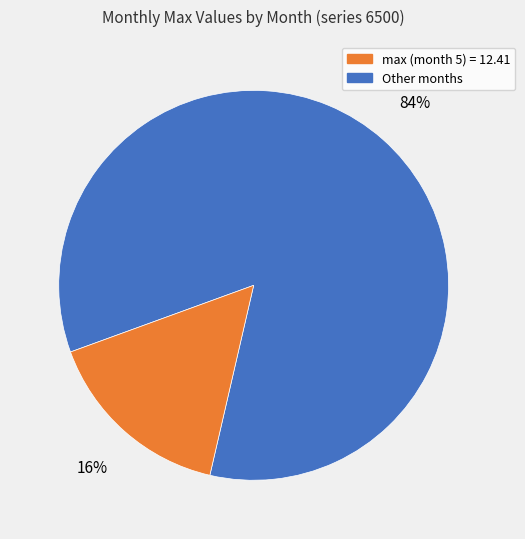

Does any single category account for the majority?

Yes